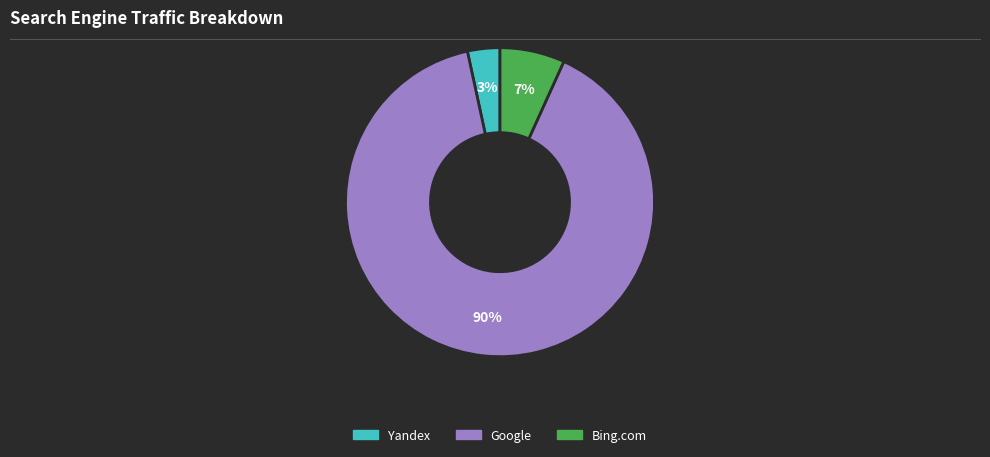

To the nearest percent, what is the average slice percentage?

33%